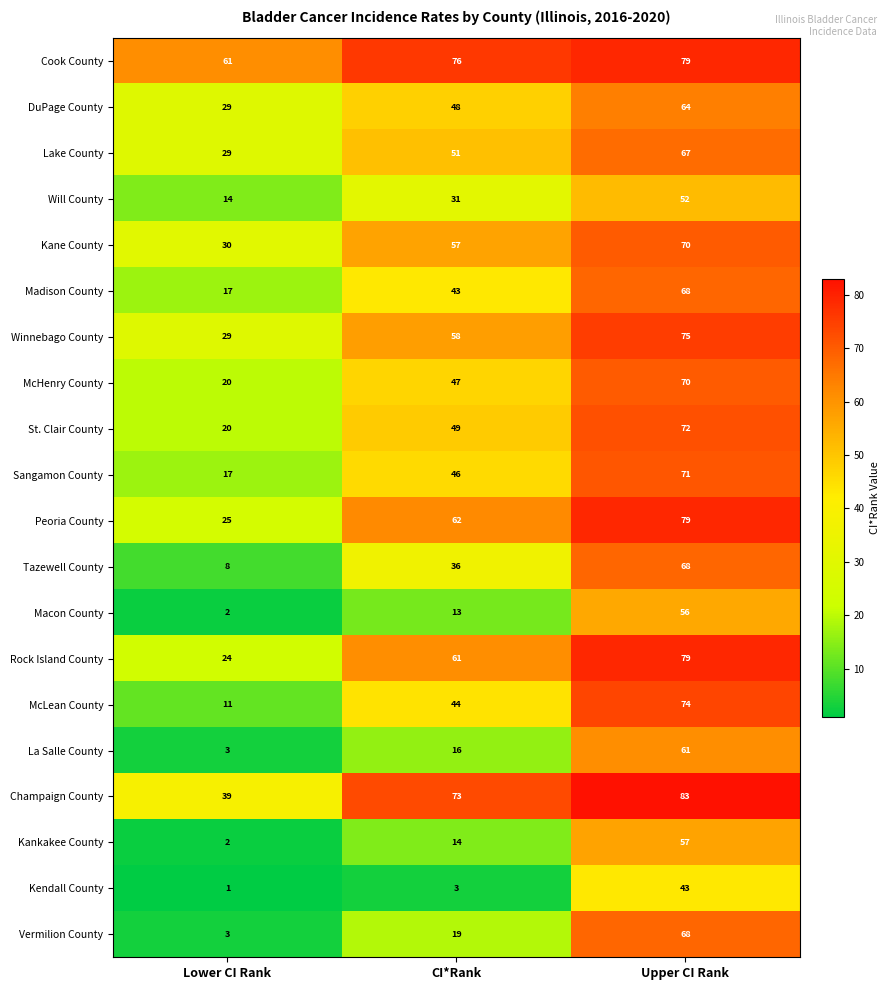

What is the difference between the McHenry County values at CI*Rank and Upper CI Rank?

23